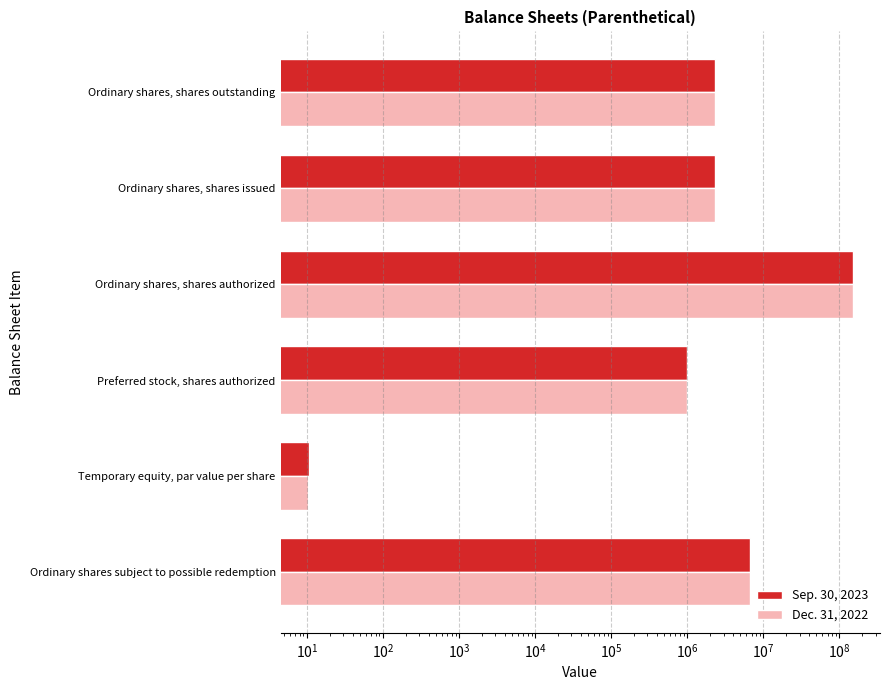

Reading left to right, transcribe all the data shown in this chart.

Sep. 30, 2023: 6600000.0	10.7	1000000.0	150000000.0	2341000.0	2341000.0
Dec. 31, 2022: 6600000.0	10.3	1000000.0	150000000.0	2341000.0	2341000.0